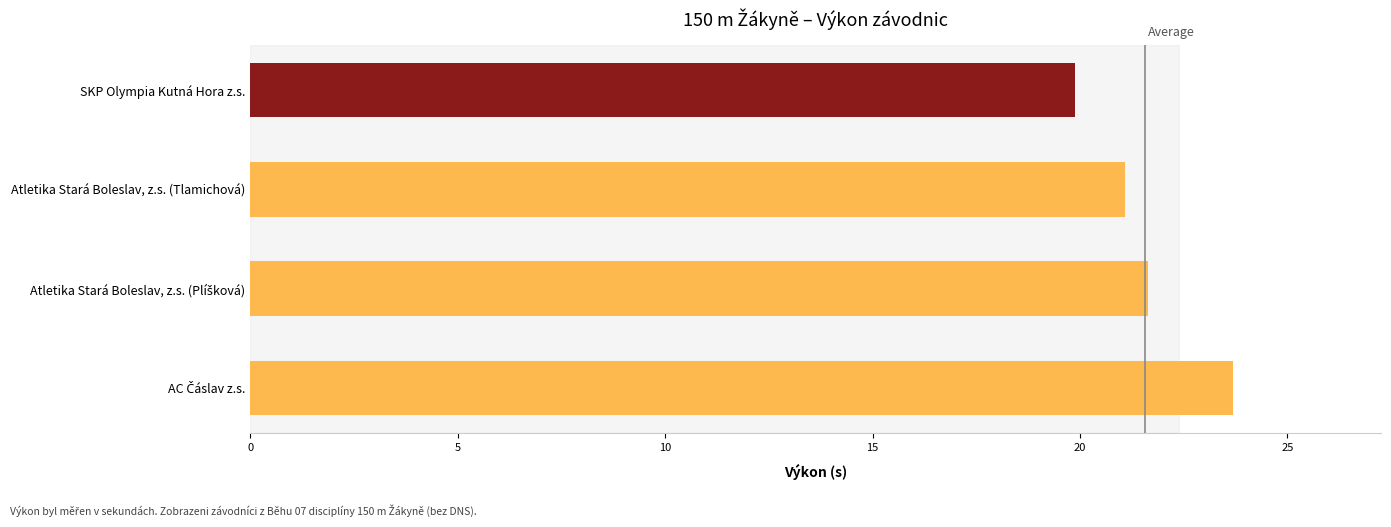

What is the maximum value shown in the chart?

23.7